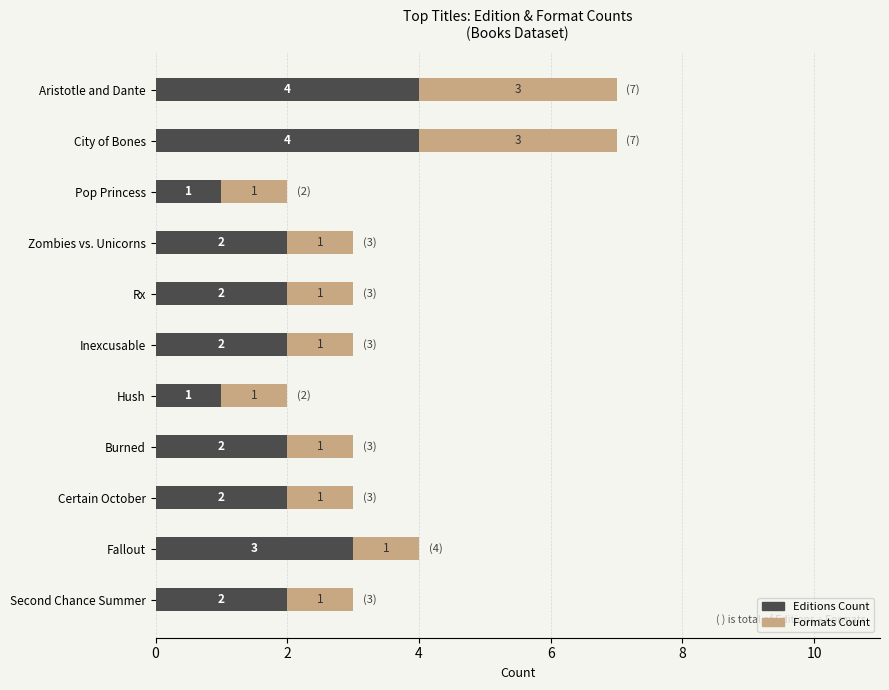

What is the sum of all Editions Count values?

25